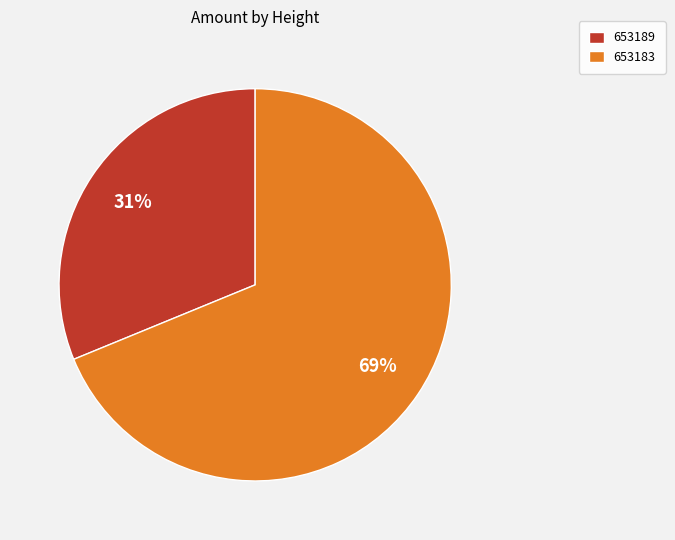

To the nearest percent, what is the difference between the 653183 and 653189 slice percentages?

38%